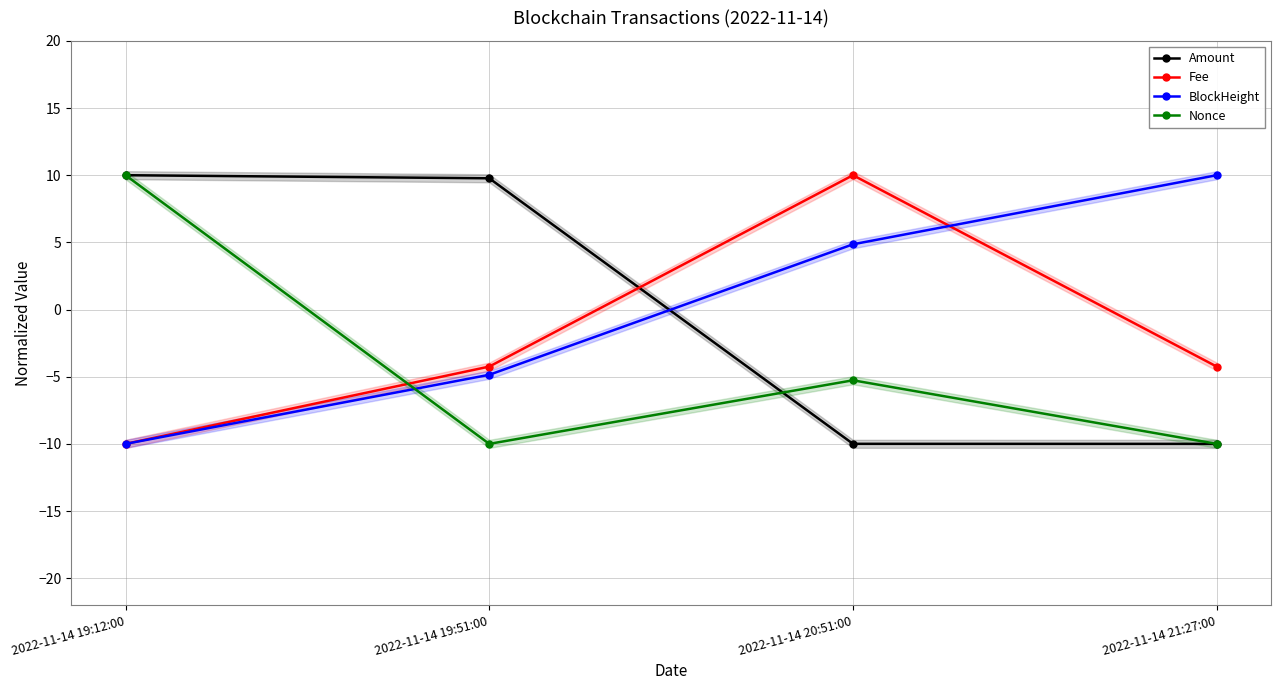

List the labels in order of Fee value, smallest first.

2022-11-14 19:12:00, 2022-11-14 19:51:00, 2022-11-14 21:27:00, 2022-11-14 20:51:00